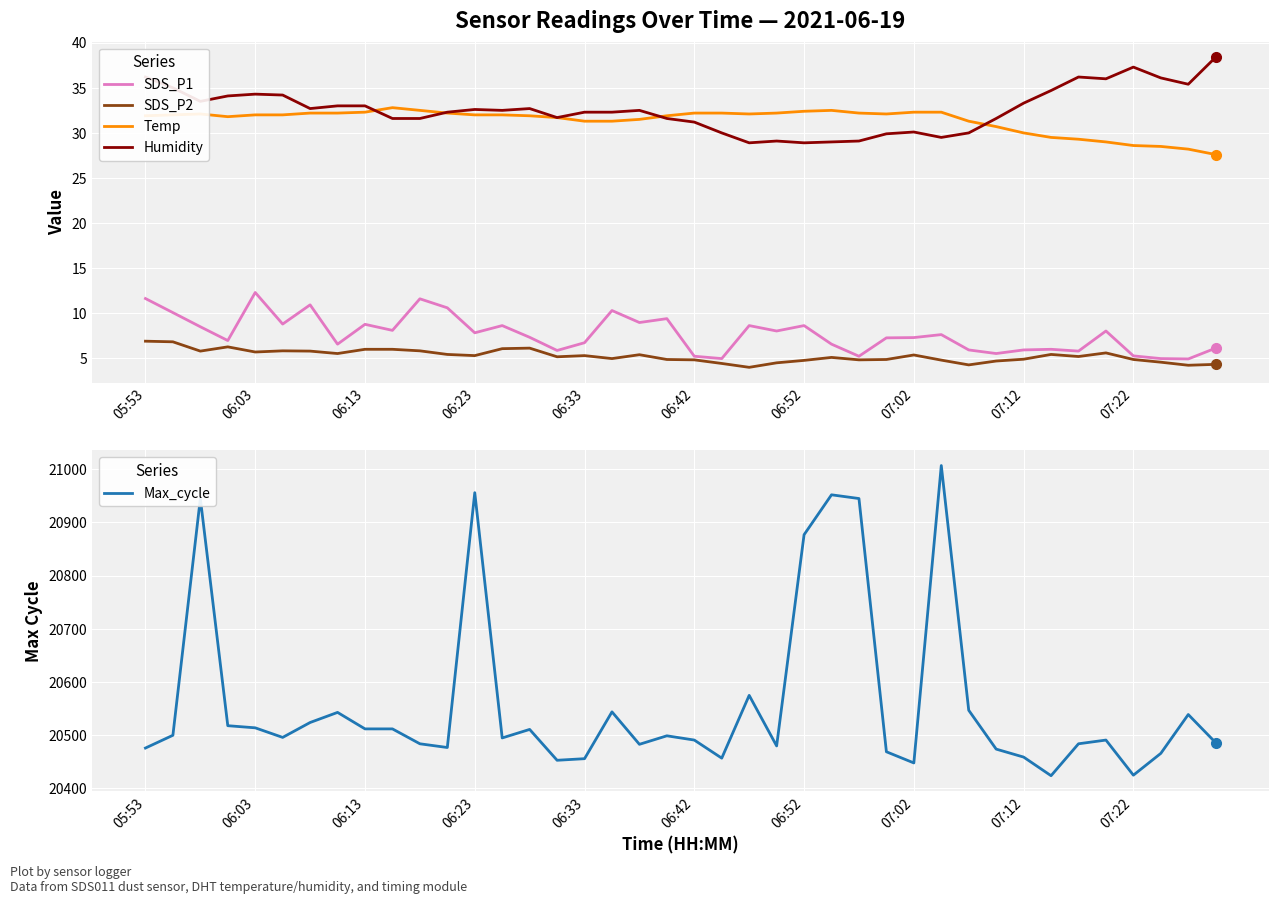

True or false: Max_cycle has a value of 27752 at 07:22.

False